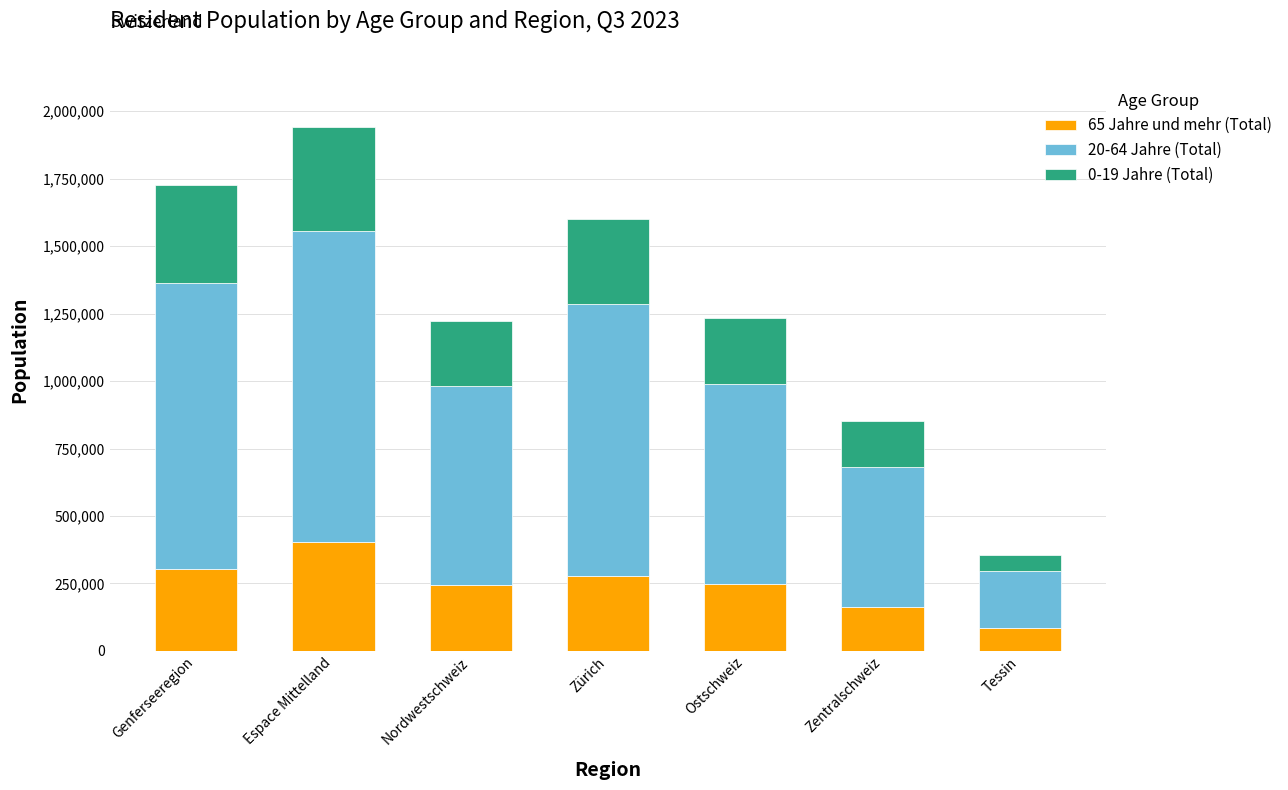

What is the total value across all series at Espace Mittelland?

1940275